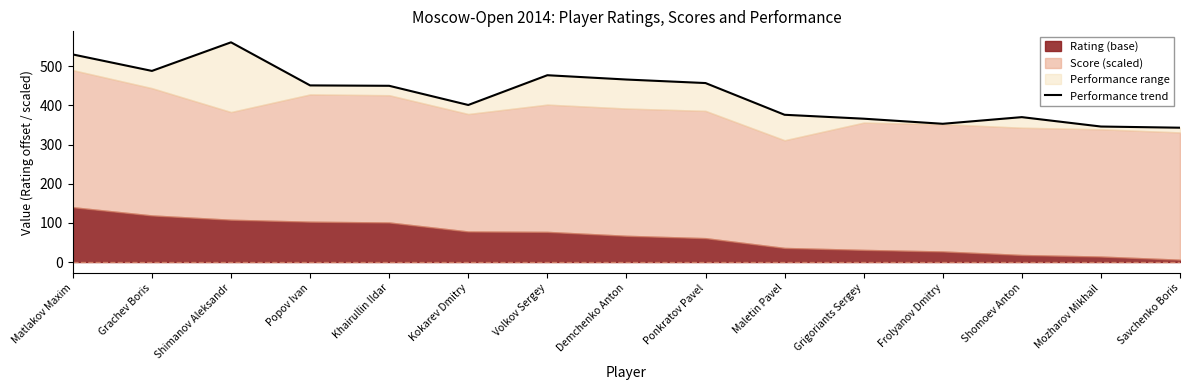

What is the difference between the values at Popov Ivan and Savchenko Boris?

108